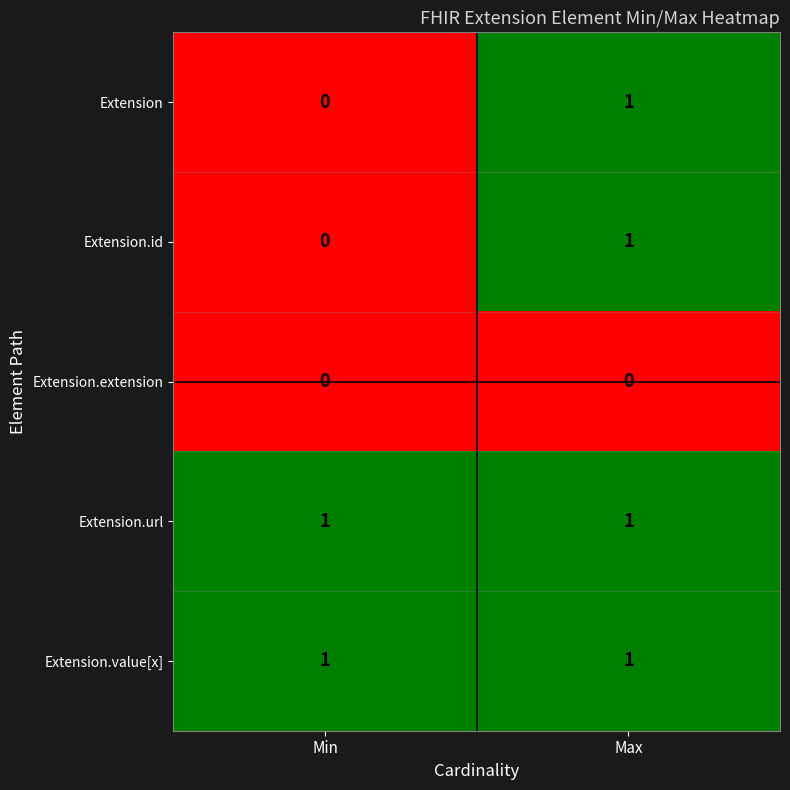

At which category is the sum across all series the highest?

Max